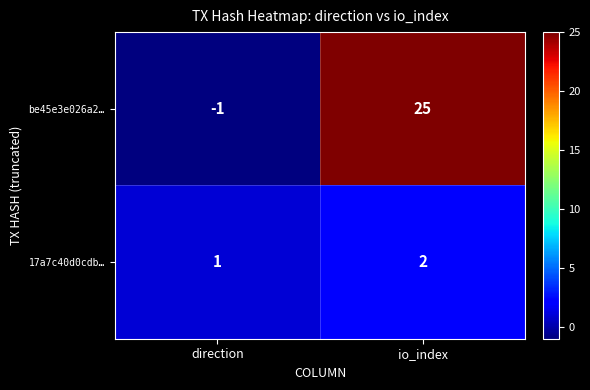

At which label does be45e3e026a2… reach its peak?

io_index